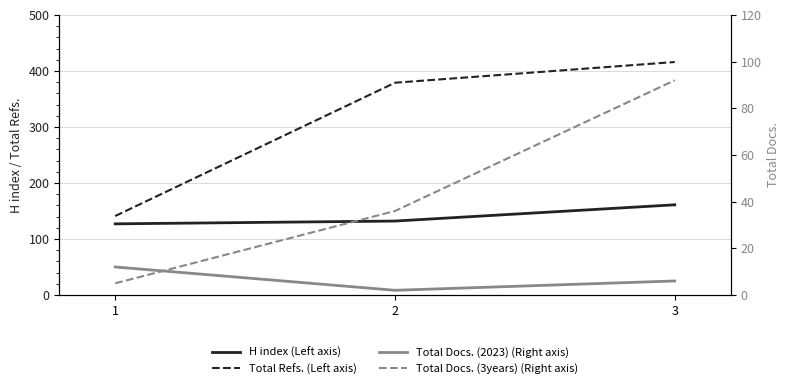

Which label corresponds to the smallest value in the chart?

2